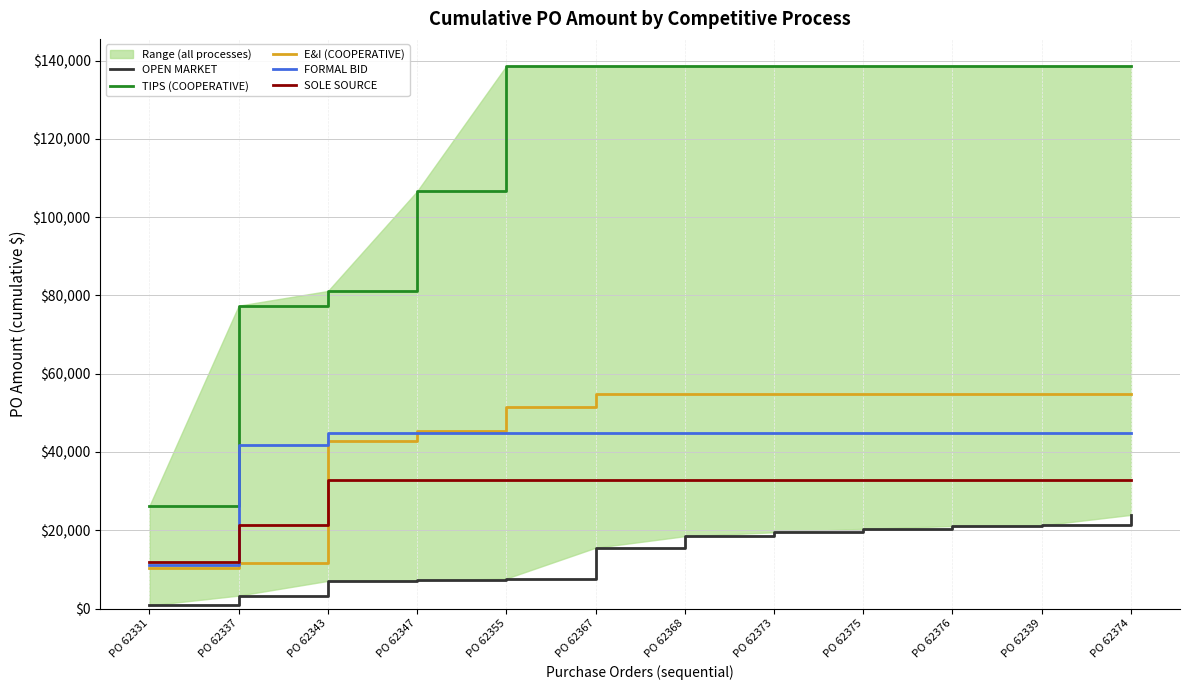

Reading left to right, list all the values displayed in this chart.

OPEN MARKET: 798.0	3298.0	7053.0	7176.2	7659.5	15529.5	18474.5	19474.5	20366.1	21069.5	21236.5	23919.2
TIPS (COOPERATIVE): 26256.0	77376.0	81124.0	106625.1	138643.1	138643.1	138643.1	138643.1	138643.1	138643.1	138643.1	138643.1
E&I (COOPERATIVE): 10245.8	11602.6	42705.1	45418.7	51594.9	54818.2	54818.2	54818.2	54818.2	54818.2	54818.2	54818.2
FORMAL BID: 10997.0	41730.0	44806.0	44806.0	44806.0	44806.0	44806.0	44806.0	44806.0	44806.0	44806.0	44806.0
SOLE SOURCE: 12000.0	21250.0	32950.0	32950.0	32950.0	32950.0	32950.0	32950.0	32950.0	32950.0	32950.0	32950.0